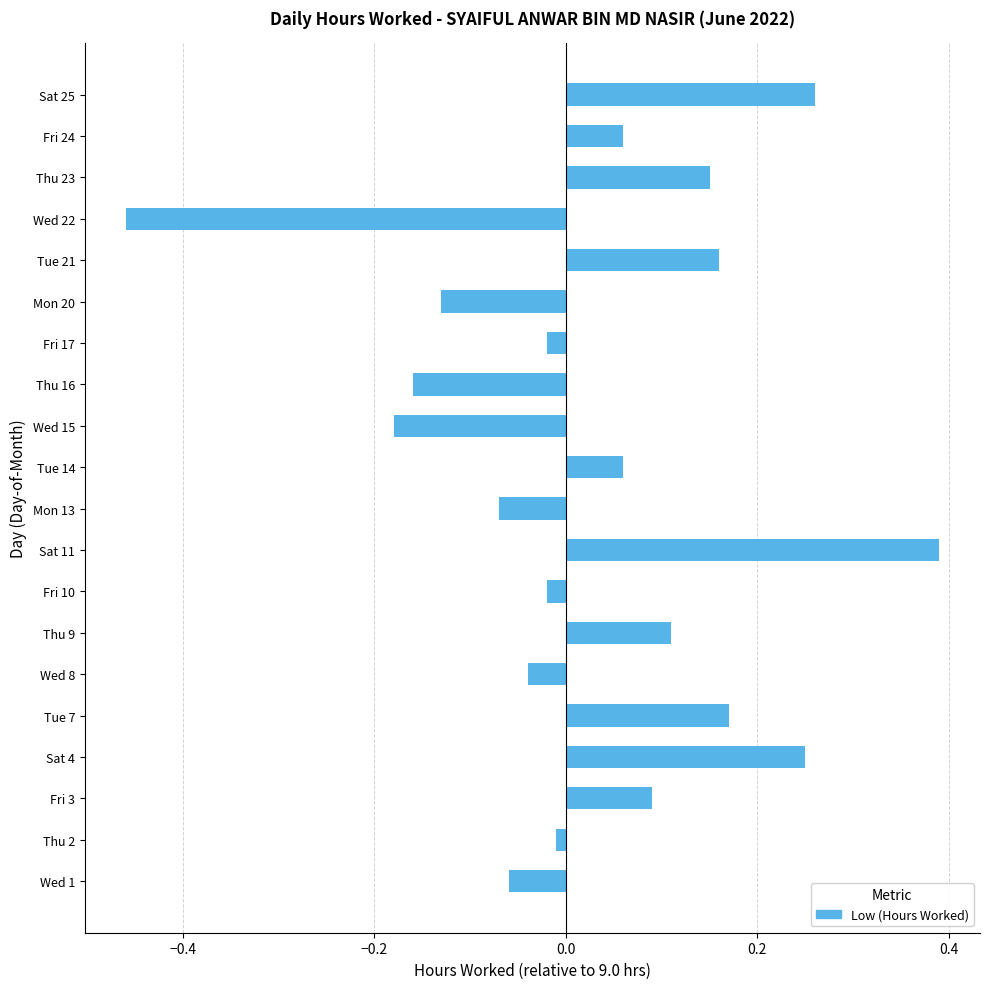

What is the change in value from Wed 8 to Sat 25?

+0.3